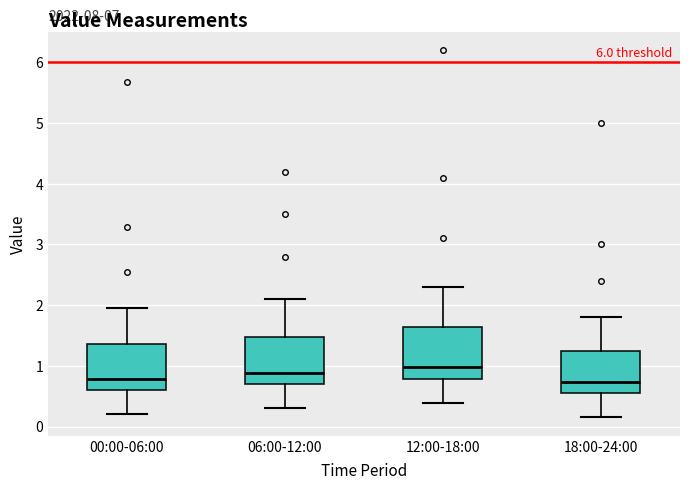

Reading left to right, read every box against the y-axis: the position of its median line, the range the box covers, and the ends of its whiskers. The values are not printed on the chart, so give them approximately, as read against the axis.

00:00-06:00: median 0.8, box 0.6 to 1.4, whiskers 0.2 to 2.0
06:00-12:00: median 0.9, box 0.7 to 1.5, whiskers 0.3 to 2.1
12:00-18:00: median 1.0, box 0.8 to 1.6, whiskers 0.4 to 2.3
18:00-24:00: median 0.7, box 0.6 to 1.3, whiskers 0.2 to 1.8